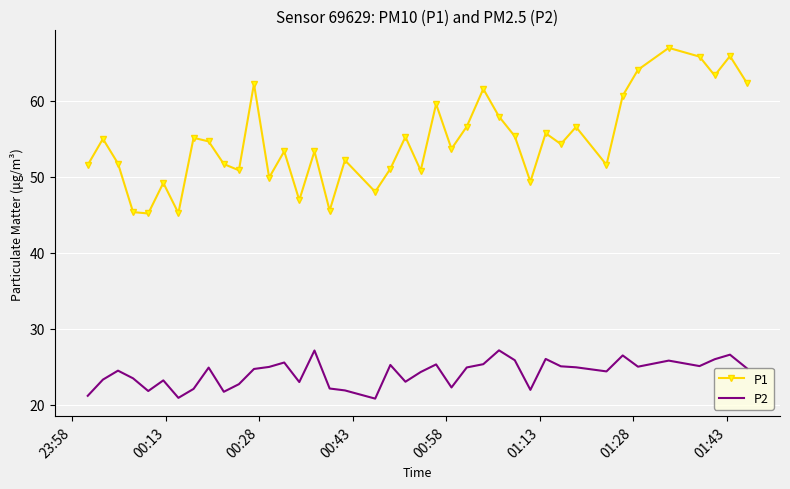

What is the minimum value shown in the chart?

20.8